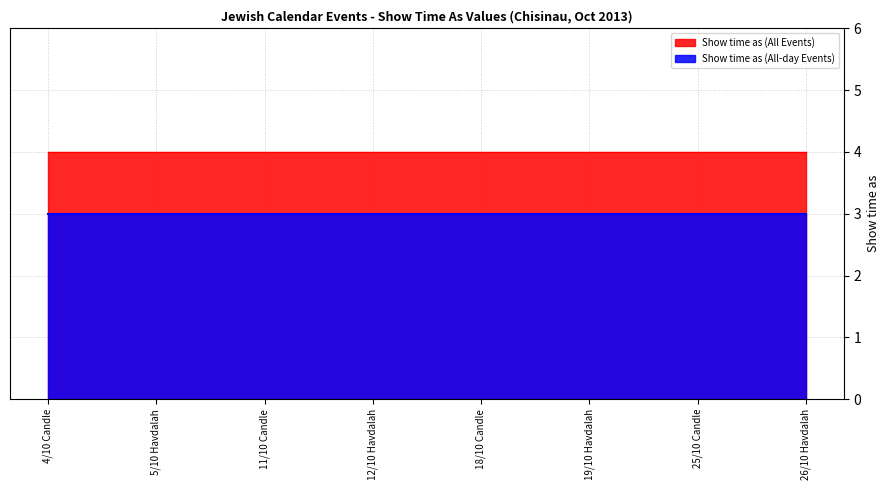

True or false: Show time as (All Events) and Show time as (All-day Events) intersect in this chart.

False